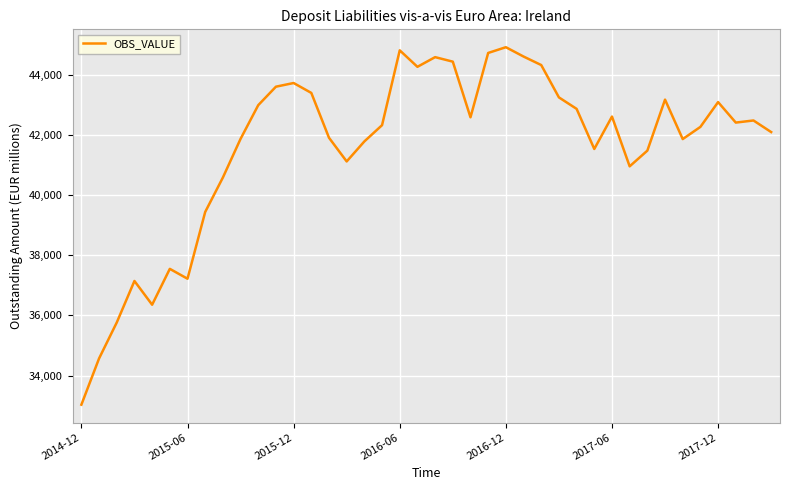

What is the minimum value shown in the chart?

33032